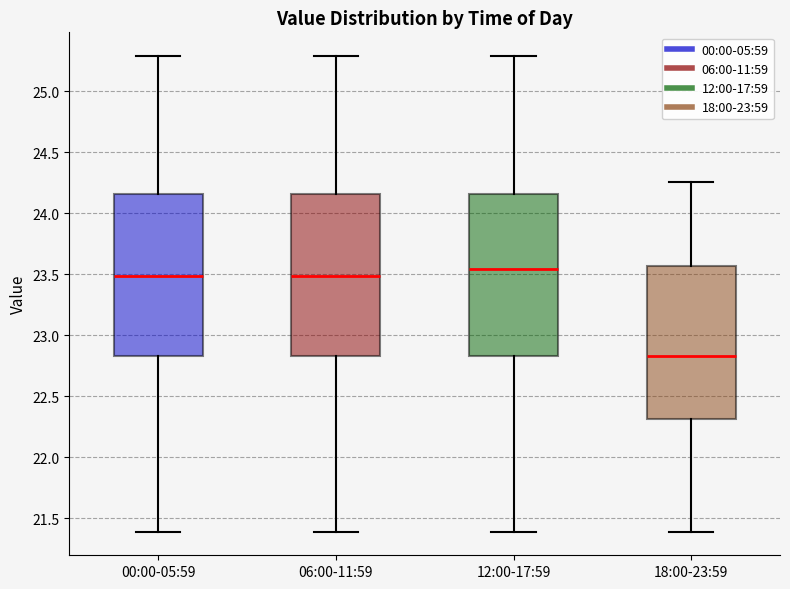

Where is the upper edge of the box for 06:00-11:59 on the y-axis? The values are not printed on the chart, so give them approximately, as read against the axis.

24.15